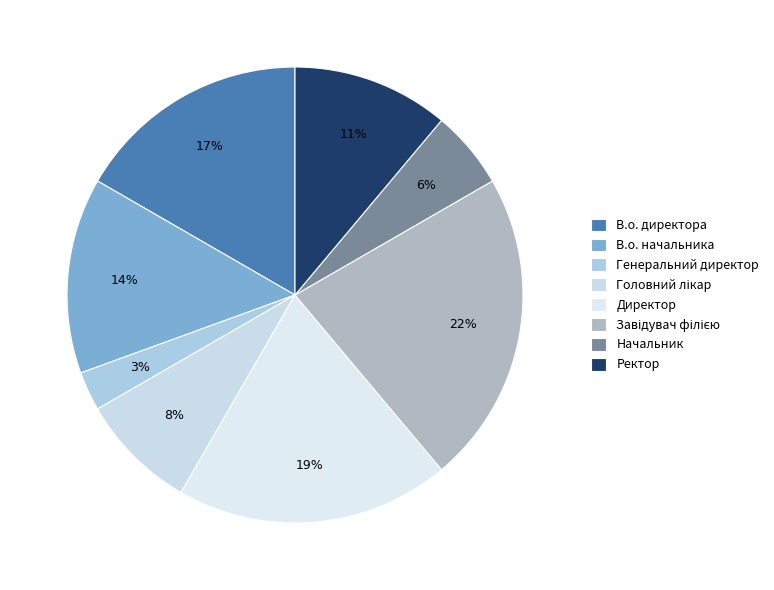

Does Генеральний директор represent more than half of the total?

No